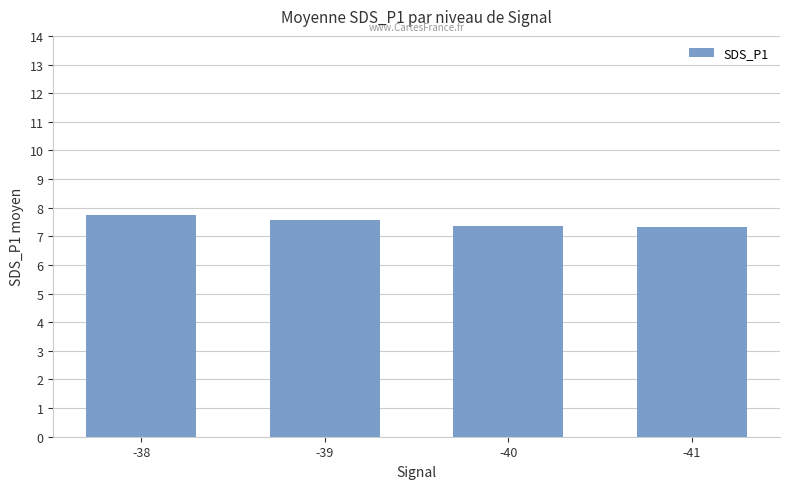

What is the maximum value shown in the chart?

7.7